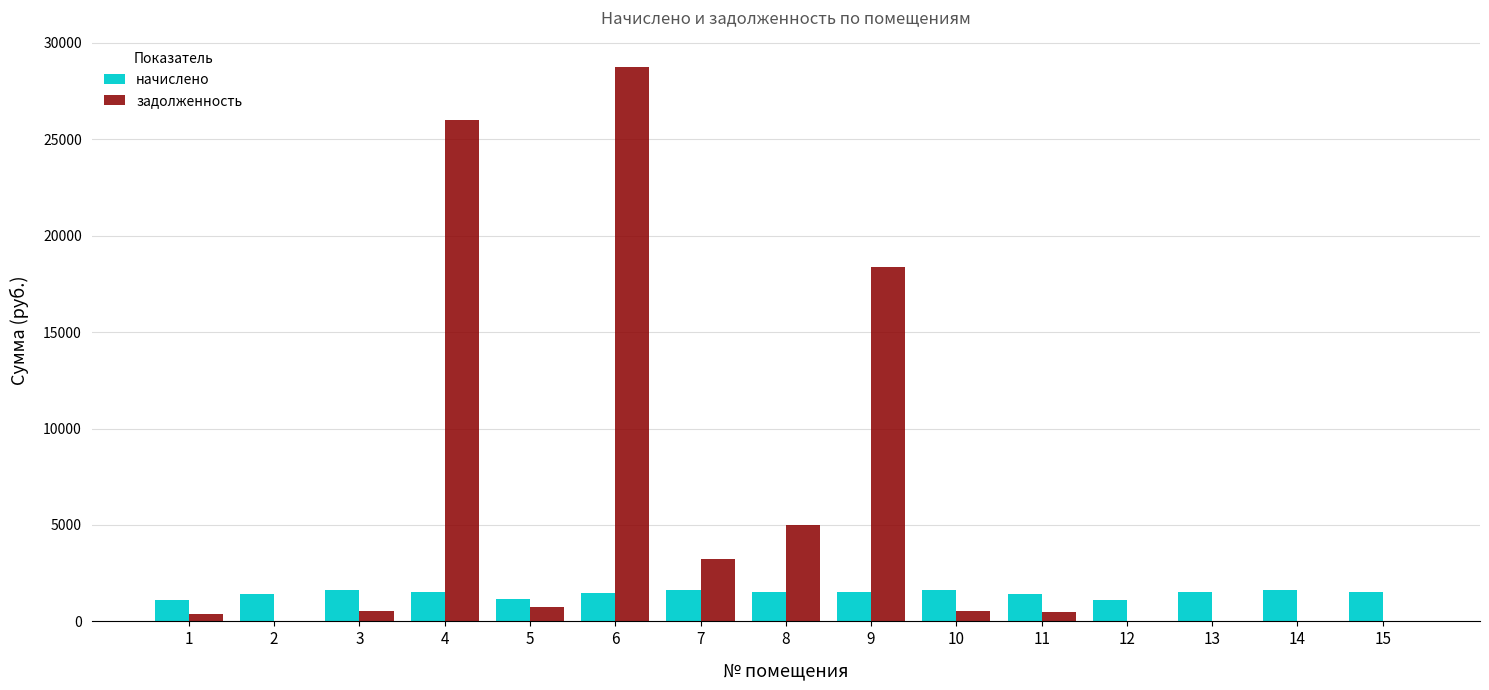

What is the sum of all начислено values?

21761.4